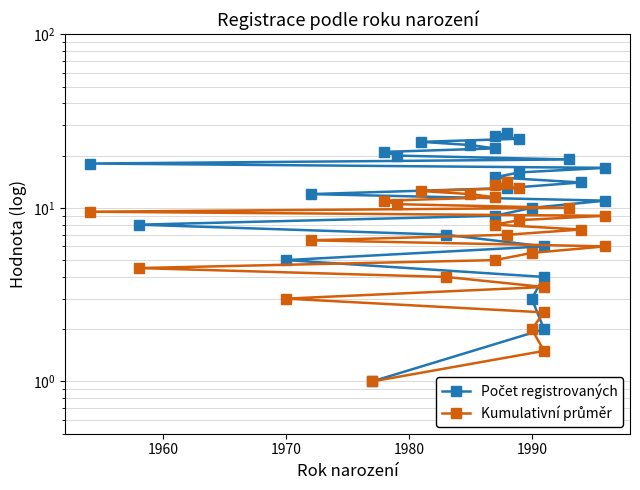

True or false: Kumulativní průměr and Počet registrovaných cross at least once.

False